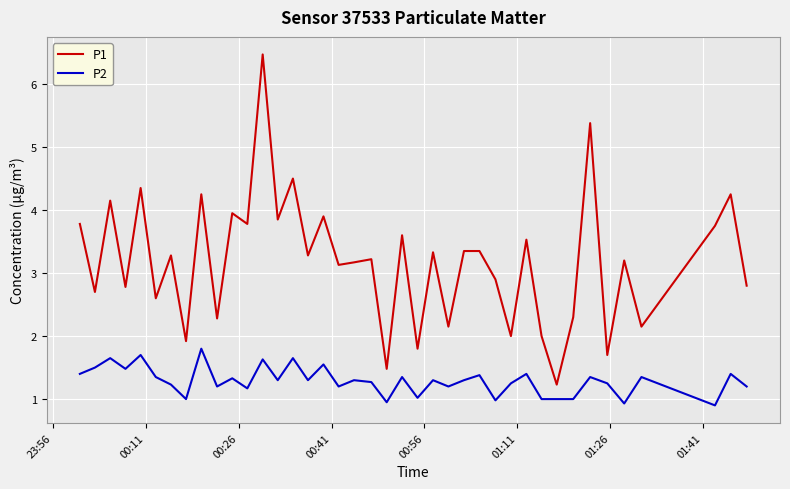

Count the number of data series in this chart.

2